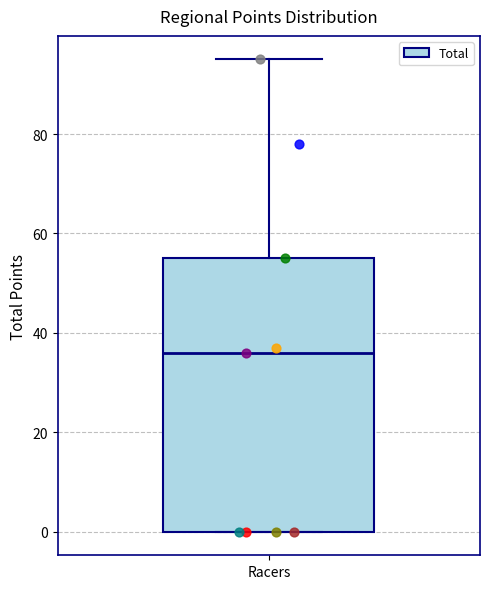

Transcribe this box plot: give where the median line is, the range the box spans, and where the two whiskers end, as read against the y-axis. The values are not printed on the chart, so give them approximately, as read against the axis.

median 36, box 0 to 56, whiskers 0 to 96